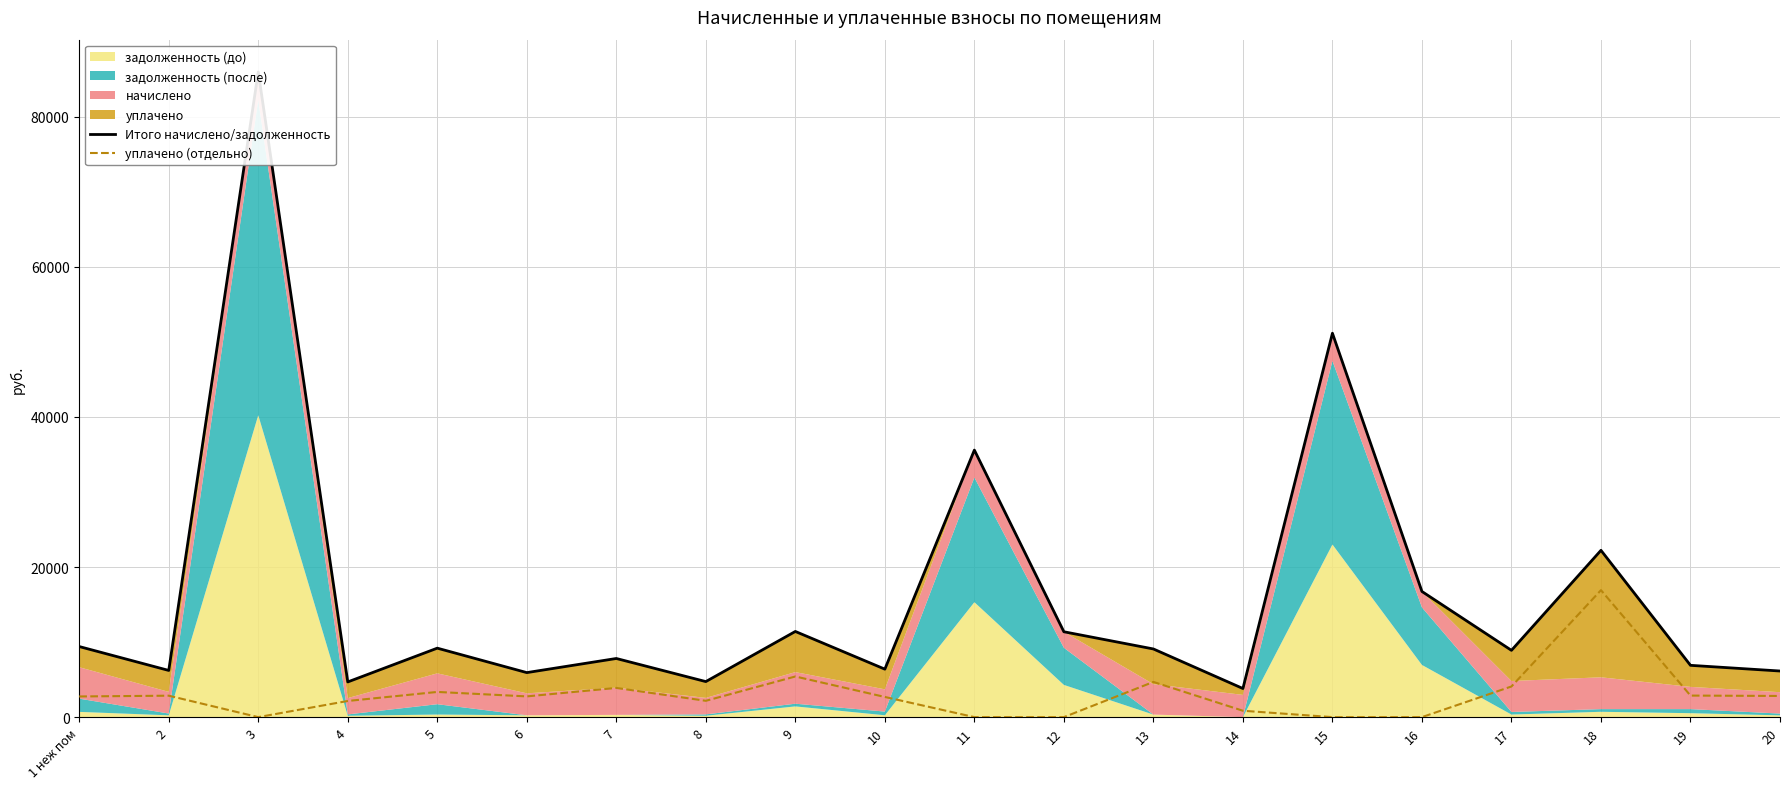

What is the label of the 4th point from the left?

4